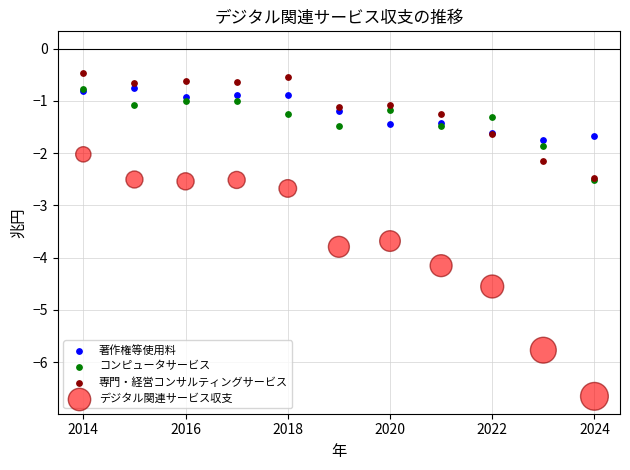

Across all series, what Y value is closest to -3?

-2.7